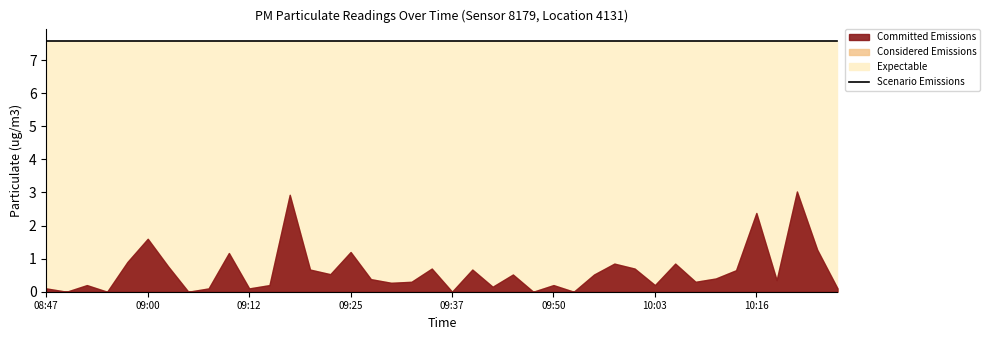

How many data points does each series have?

40